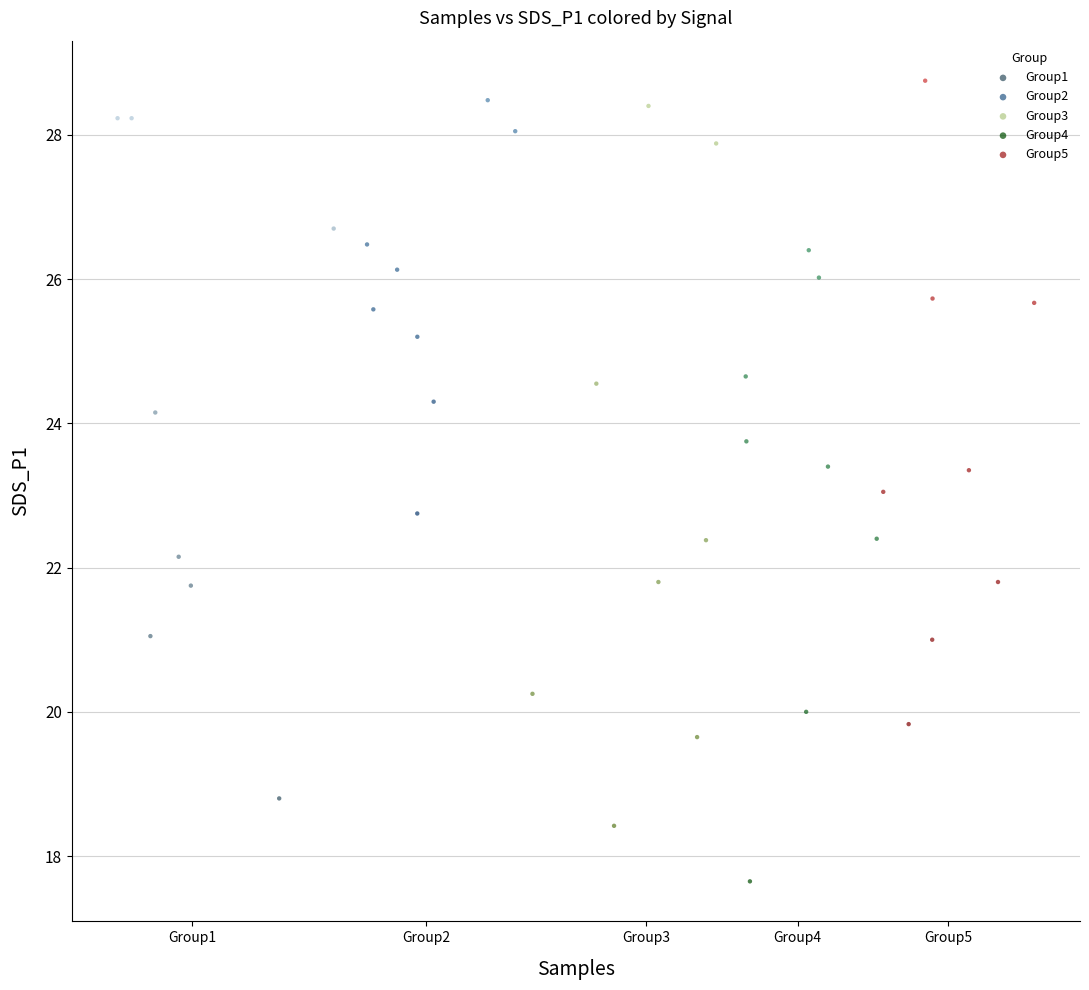

What are all the series names shown in the legend?

Group1, Group2, Group3, Group4, Group5